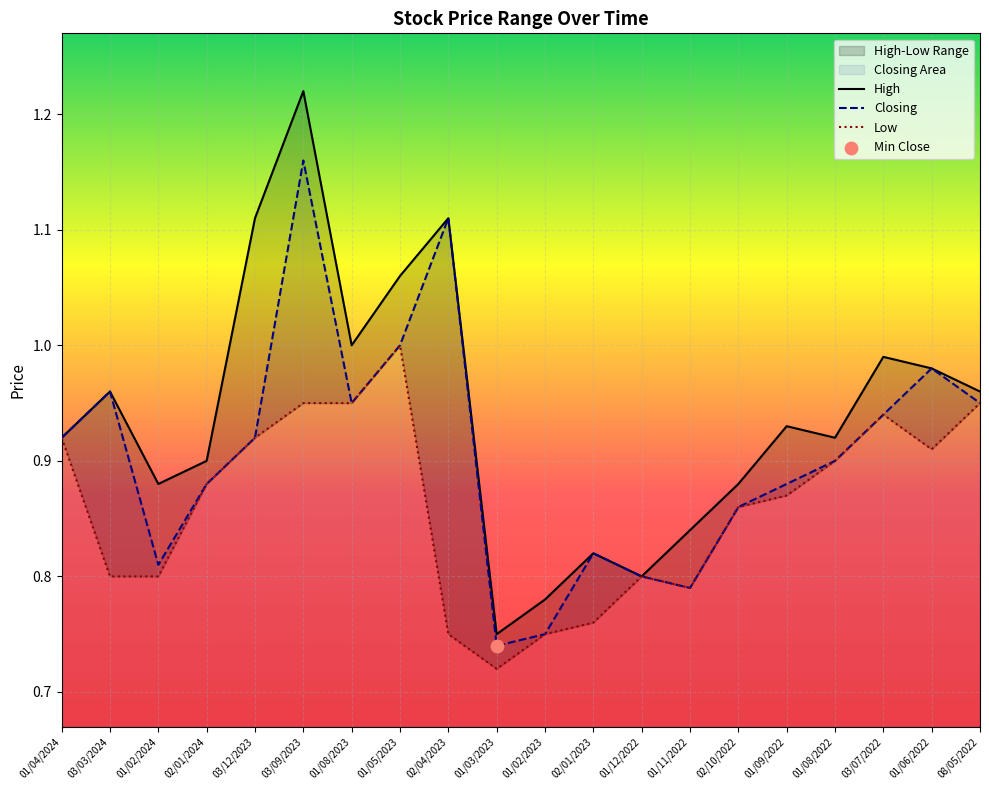

What are all the series names shown in the legend?

High, Closing, Low